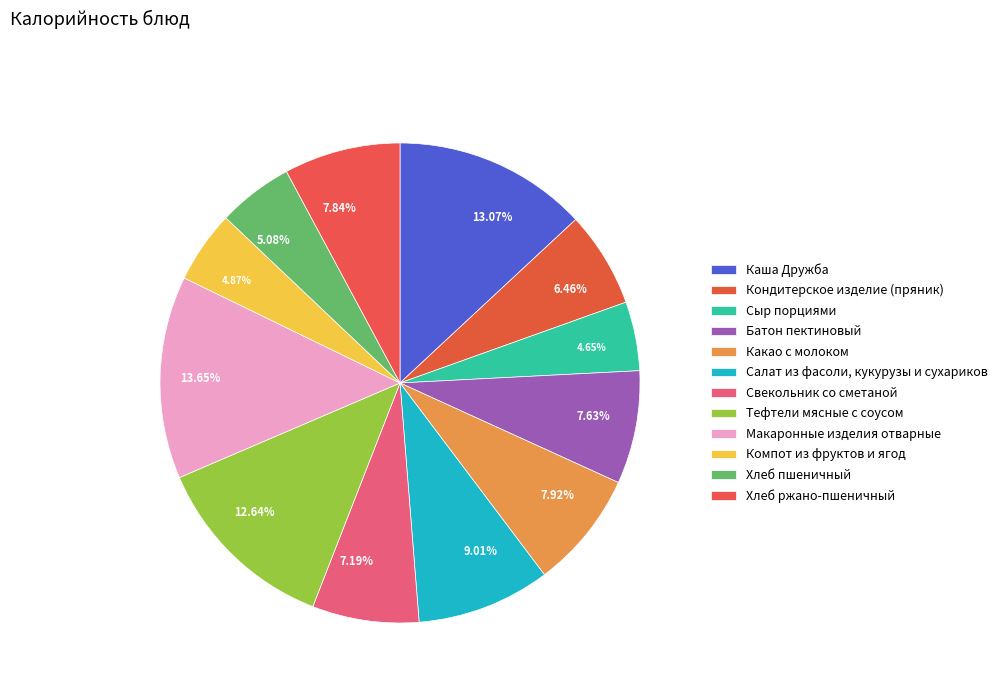

To the nearest percent, what is the difference between the largest and smallest slice percentages?

9%